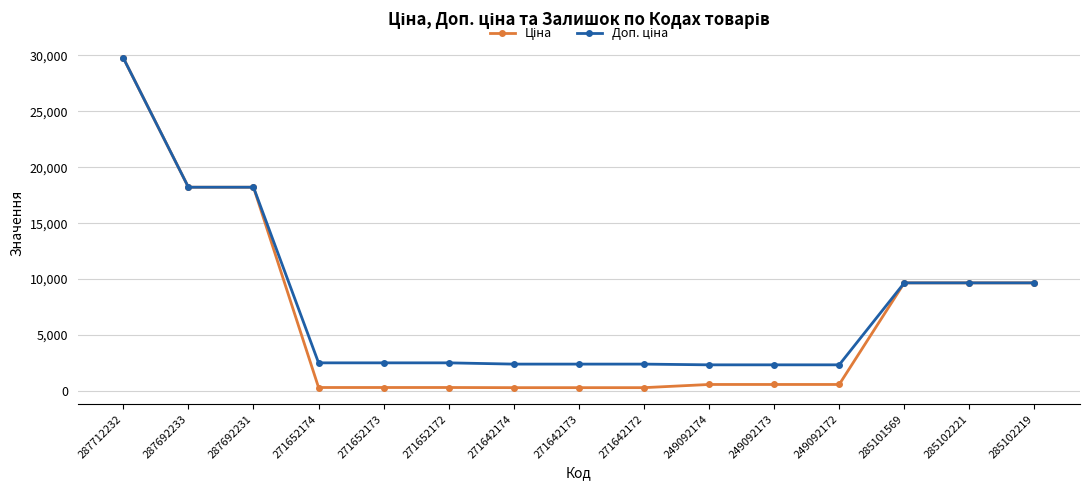

What is the greatest value displayed?

29761.5